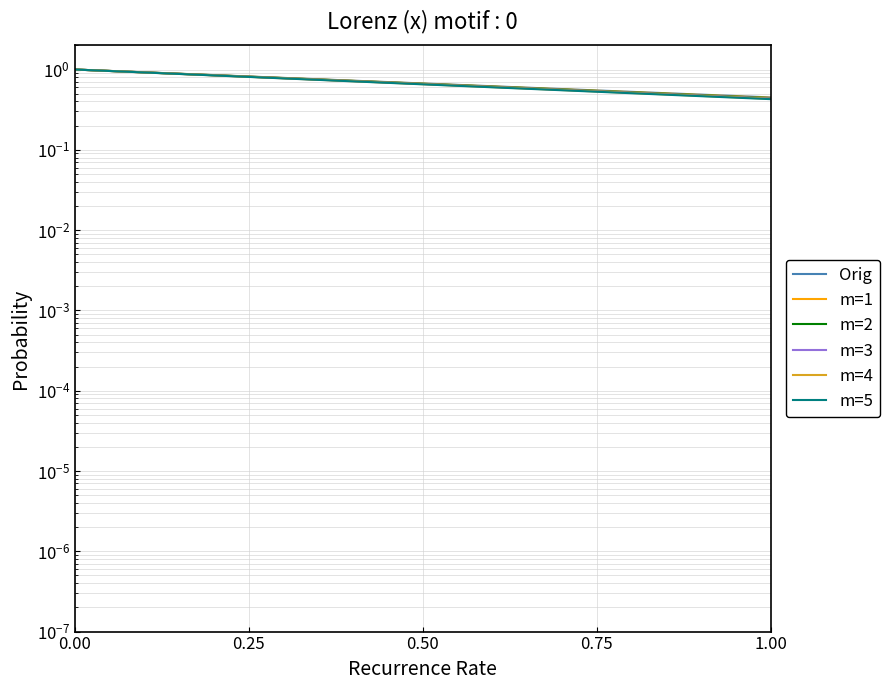

Which series has the largest total across all categories?

Orig